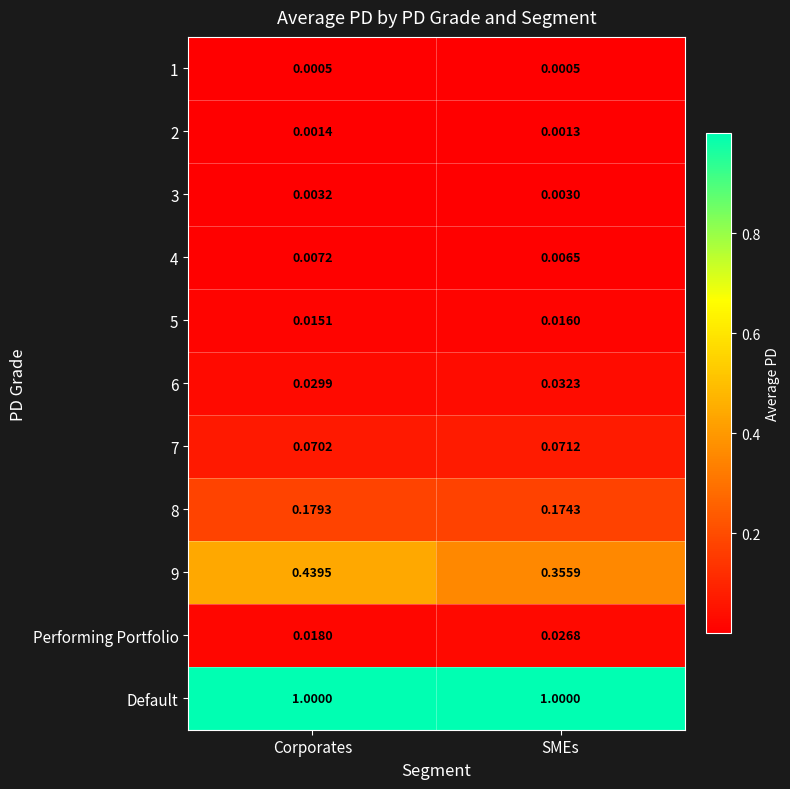

List the labels in order of 3 value, smallest first.

SMEs, Corporates